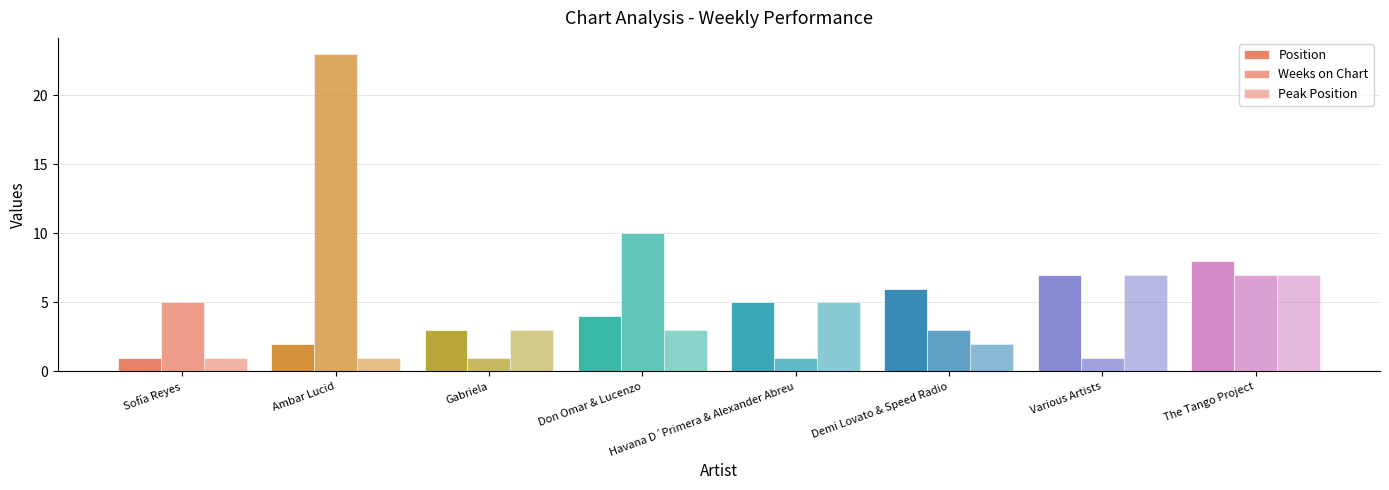

How many bars are there in each group?

3